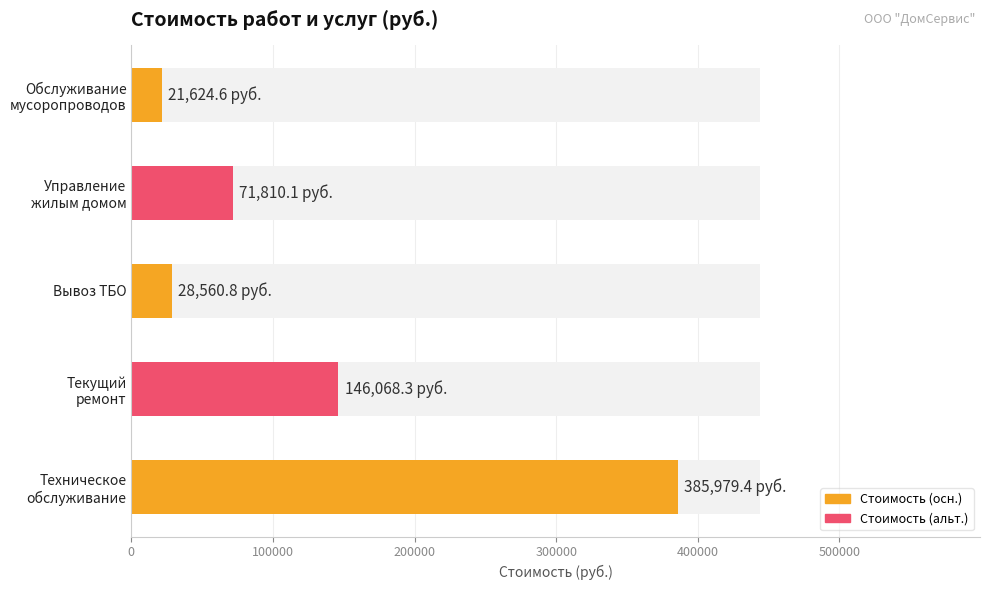

The chart shows a value of 385979.4 at Техническое обслуживание. True or false?

True